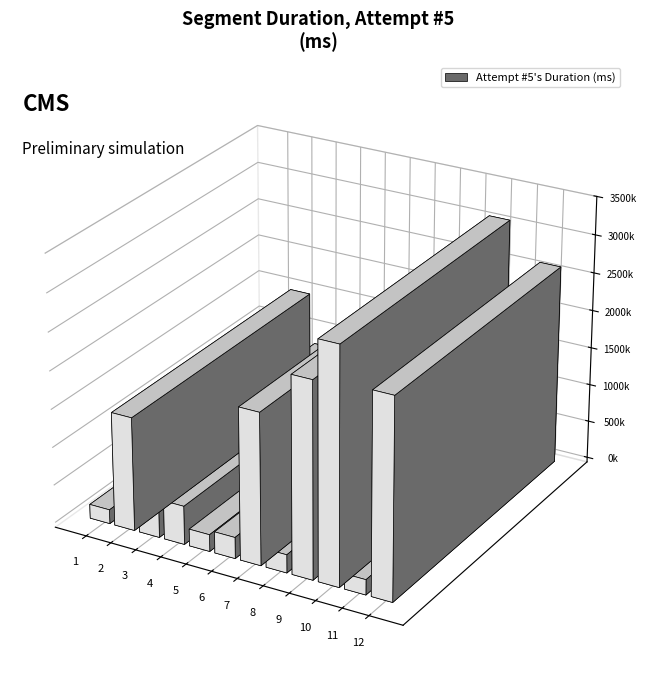

How many categories are shown in the chart?

12